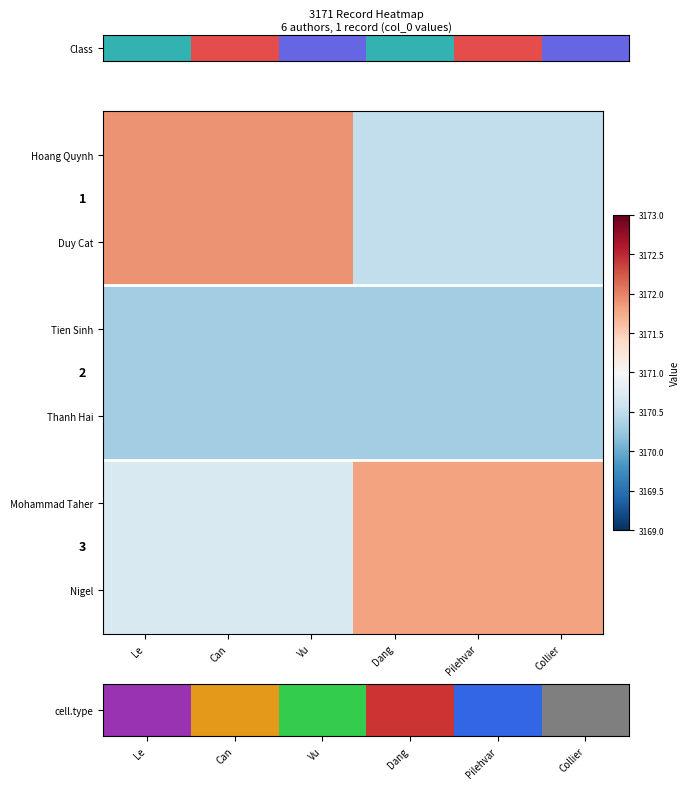

True or false: Tien Sinh has a value of 3170.3 at Pilehvar.

True